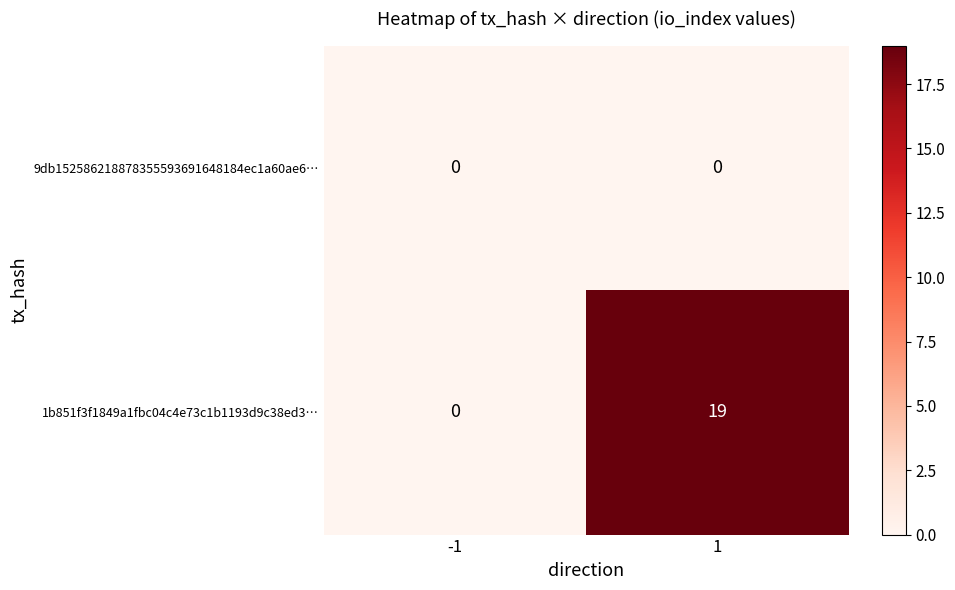

Reading right to left, what are all the values shown in this chart?

9db152586218878355593691648184ec1a60ae6…: 0	0
1b851f3f1849a1fbc04c4e73c1b1193d9c38ed3…: 19	0